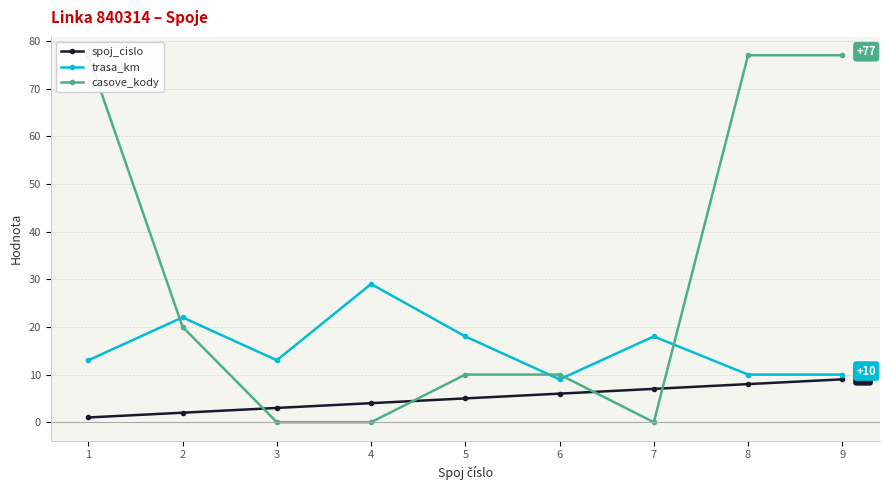

Is it true that casove_kody equals 10 at 5?

True